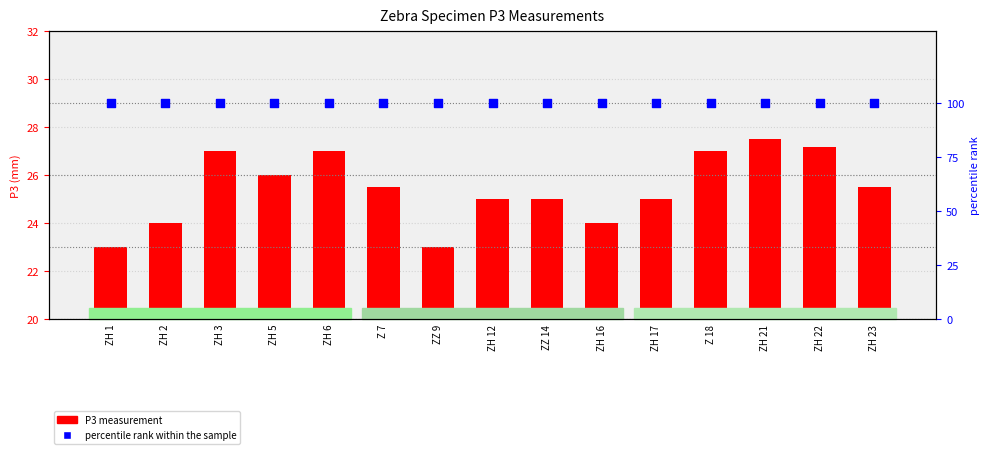

Is the value of P3 measurement at ZH 1 greater than the value of percentile rank within the sample at ZZ 9?

No